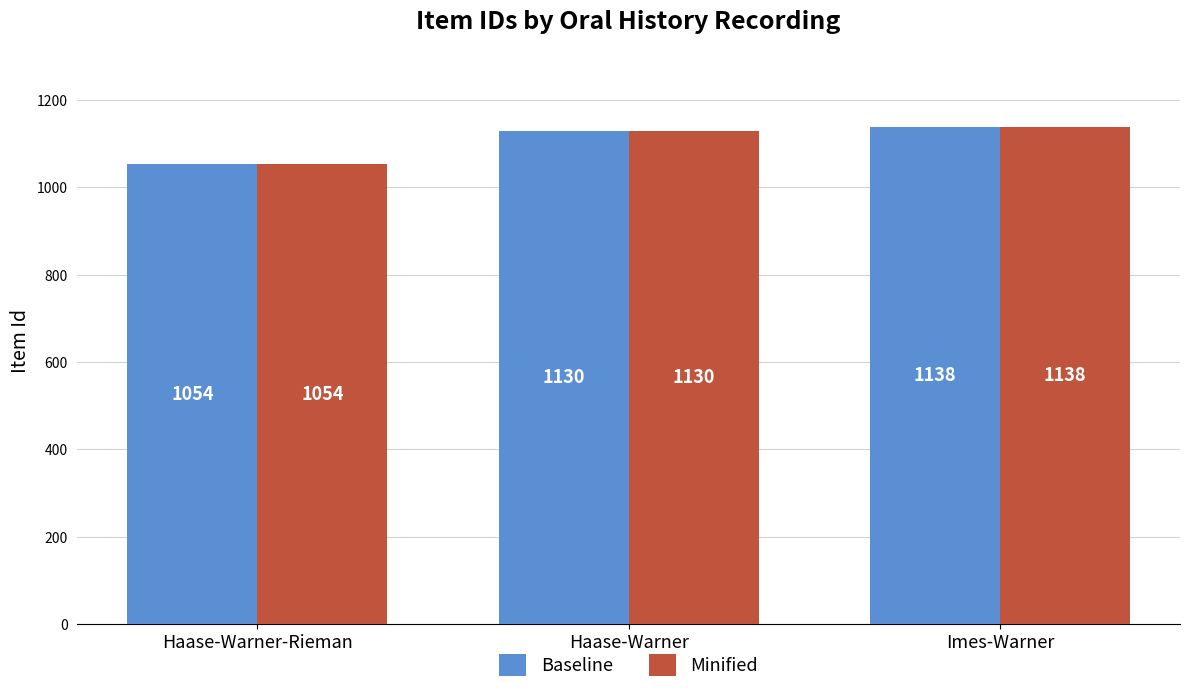

How many bars are there in each group?

2